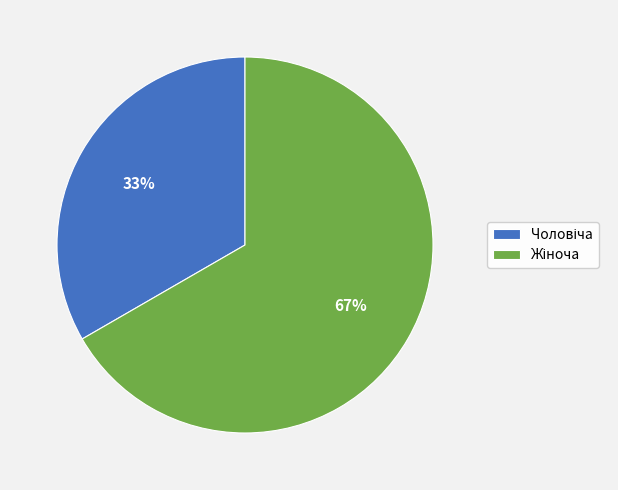

Does any single category account for the majority?

Yes